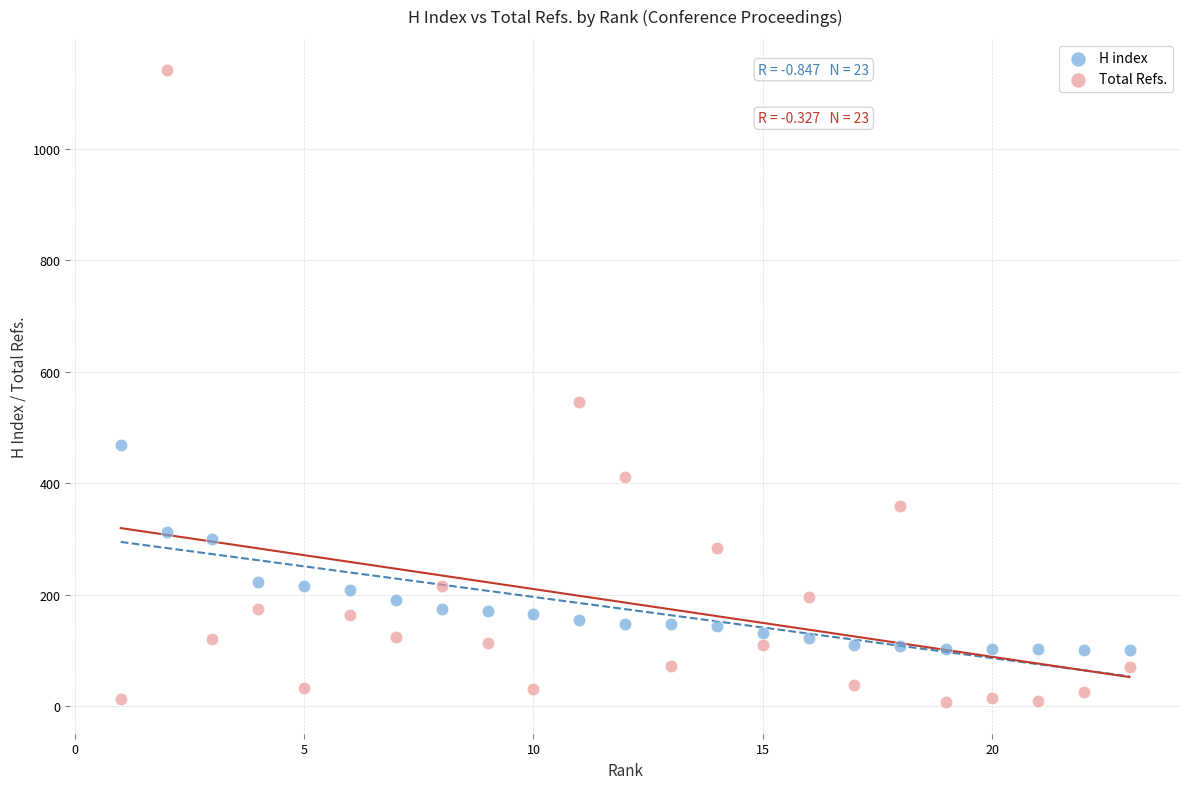

Which series contains the lowest Y value?

Total Refs.